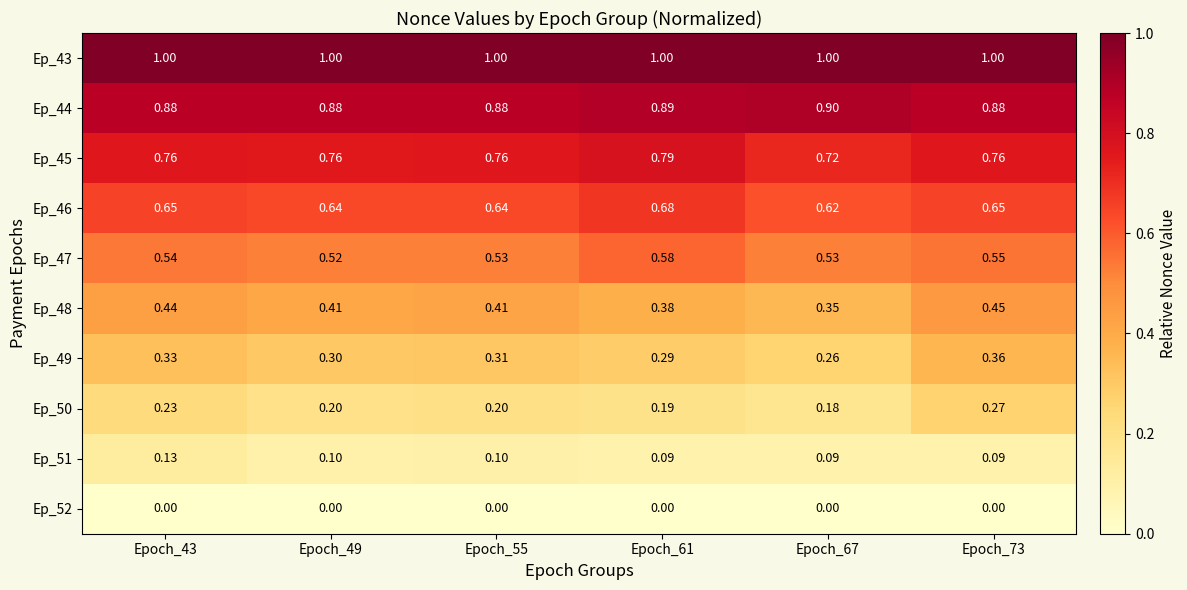

Is the value of Ep_50 at Epoch_43 greater than the value of Ep_46 at Epoch_49?

No